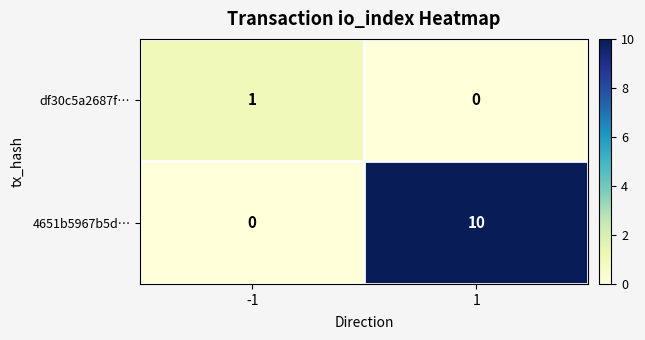

What is the average value of the 4651b5967b5d… series?

5